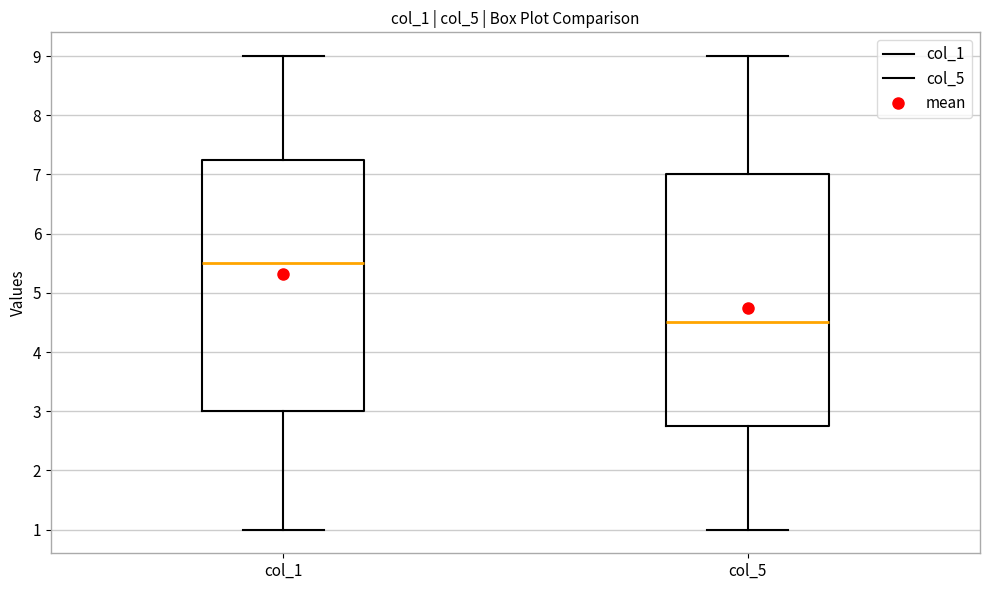

Reading left to right, transcribe this box plot: for each box, give where its median line is, the range the box spans, and where its two whiskers end, as read against the y-axis. The values are not printed on the chart, so give them approximately, as read against the axis.

col_1: median 5.5, box 3.0 to 7.3, whiskers 1.0 to 9.0
col_5: median 4.5, box 2.8 to 7.0, whiskers 1.0 to 9.0